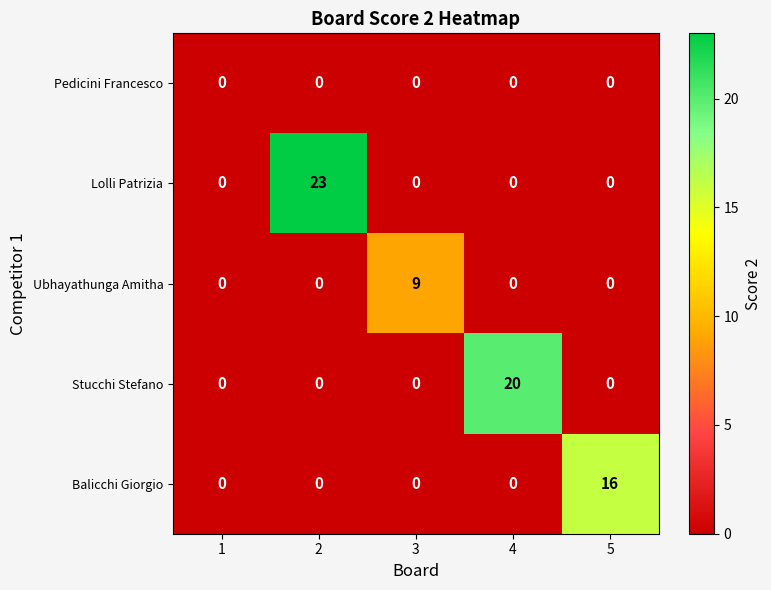

What is the total value across all series at 3?

9